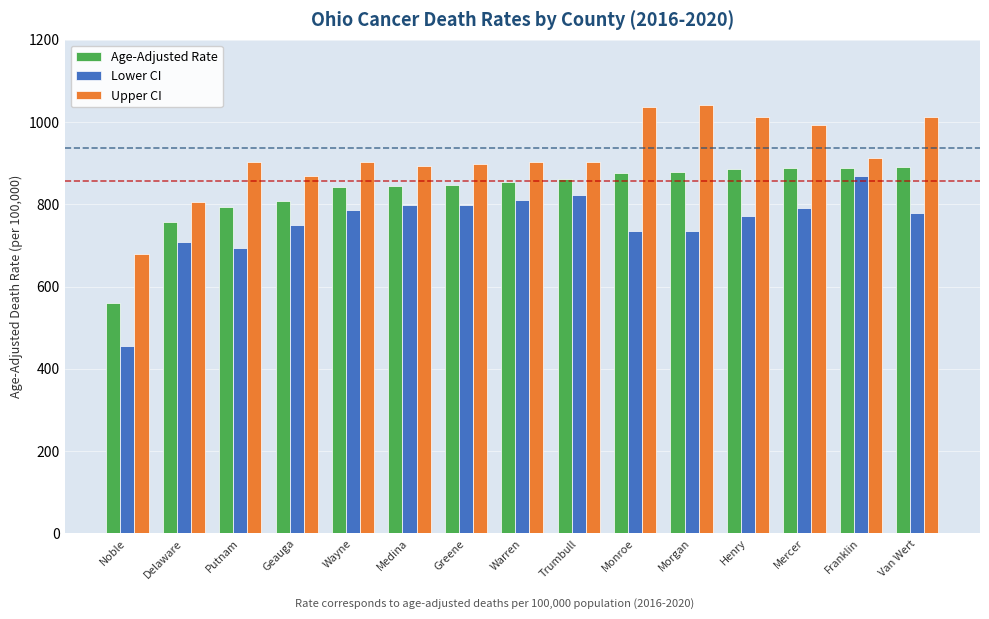

What is the sum of the Age-Adjusted Rate values at Van Wert and Mercer?

1777.1